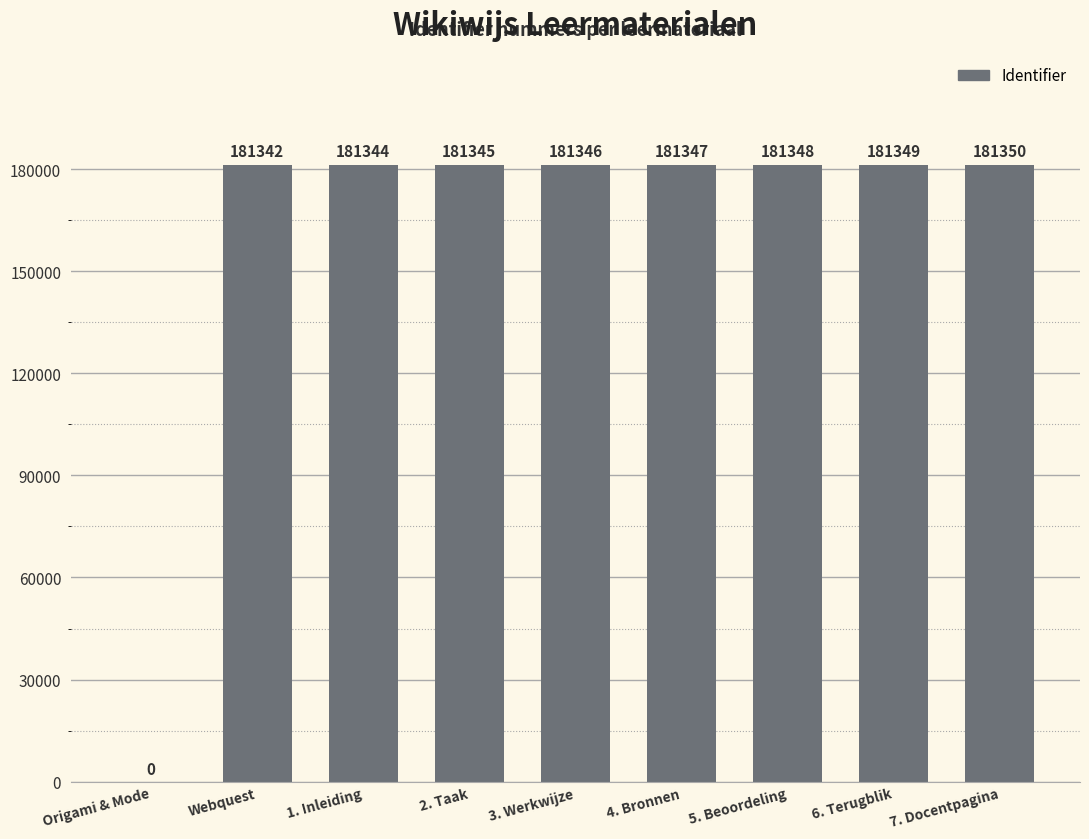

What is the sum of the values at Webquest and 1. Inleiding?

362686